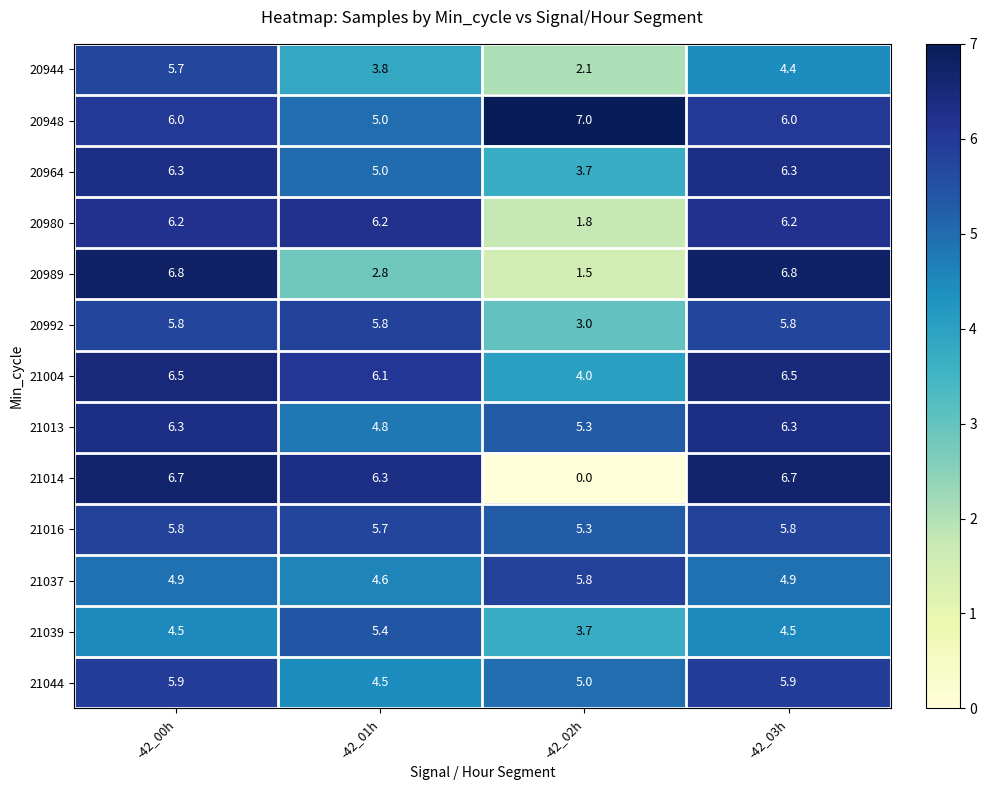

At which label is 21039 closest to 4?

-42_02h